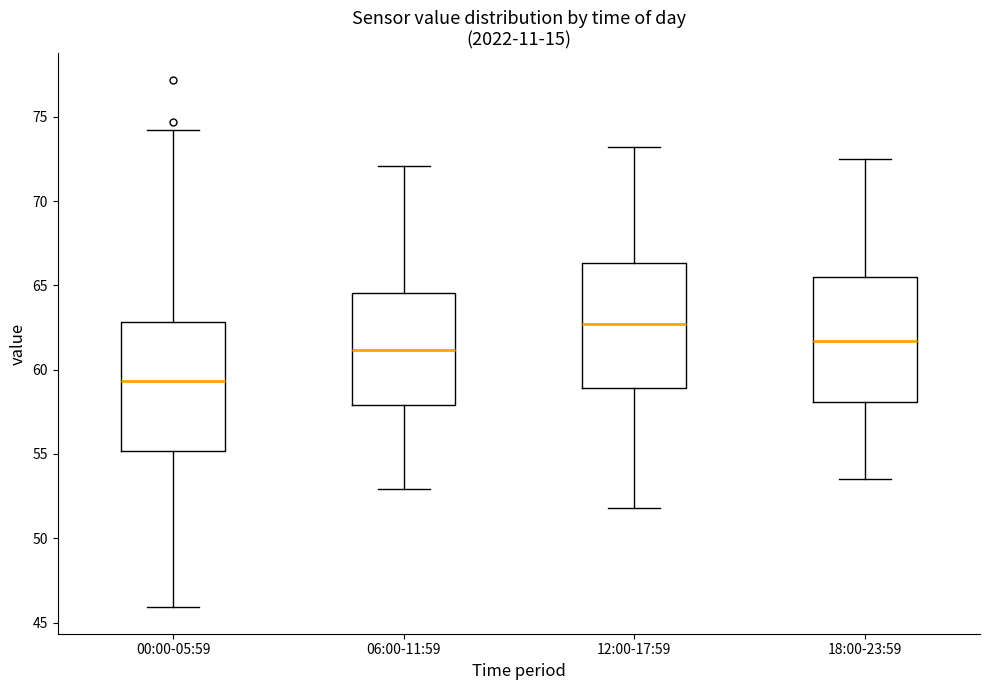

Reading left to right, transcribe this box plot: for each box, give where its median line is, the range the box spans, and where its two whiskers end, as read against the y-axis. The values are not printed on the chart, so give them approximately, as read against the axis.

00:00-05:59: median 59.5, box 55.0 to 63.0, whiskers 46.0 to 74.0
06:00-11:59: median 61.0, box 58.0 to 64.5, whiskers 53.0 to 72.0
12:00-17:59: median 62.5, box 59.0 to 66.5, whiskers 52.0 to 73.0
18:00-23:59: median 61.5, box 58.0 to 65.5, whiskers 53.5 to 72.5